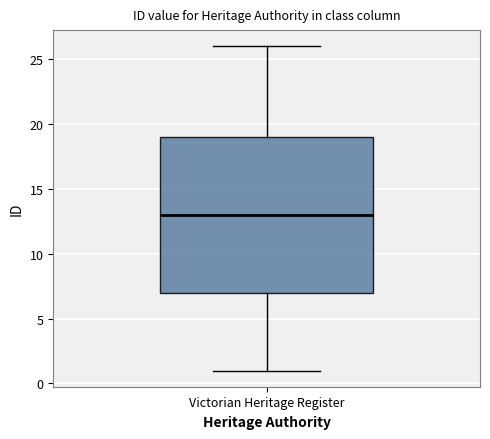

Transcribe this box plot: give where the median line is, the range the box spans, and where the two whiskers end, as read against the y-axis. The values are not printed on the chart, so give them approximately, as read against the axis.

median 13, box 7 to 19, whiskers 1 to 26